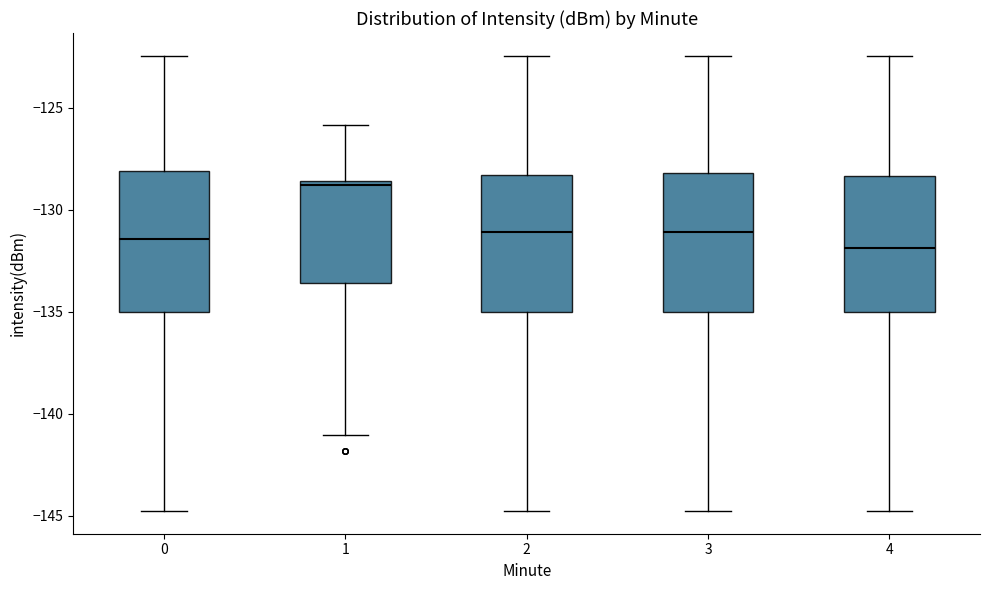

Reading left to right, read every box against the y-axis: the position of its median line, the range the box covers, and the ends of its whiskers. The values are not printed on the chart, so give them approximately, as read against the axis.

0: median -131.5, box -135.0 to -128.0, whiskers -145.0 to -122.5
1: median -129.0, box -133.5 to -128.5, whiskers -141.0 to -126.0
2: median -131.0, box -135.0 to -128.5, whiskers -145.0 to -122.5
3: median -131.0, box -135.0 to -128.0, whiskers -145.0 to -122.5
4: median -132.0, box -135.0 to -128.5, whiskers -145.0 to -122.5